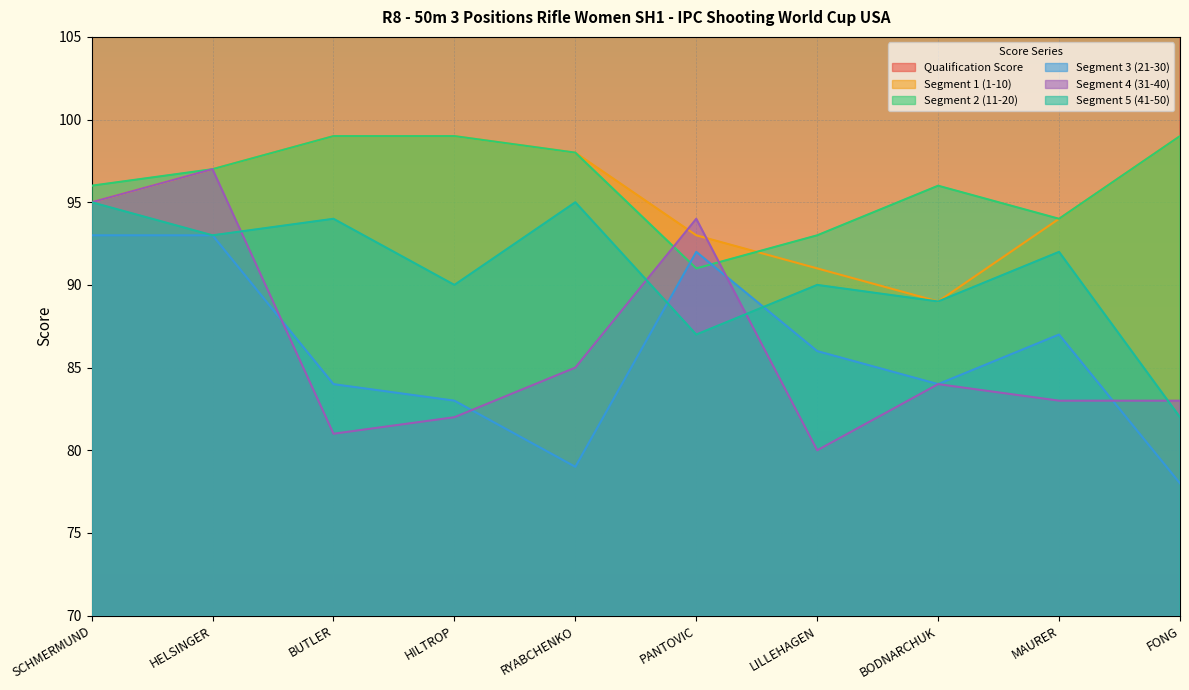

Which series has the largest range (max minus min)?

Qualification Score